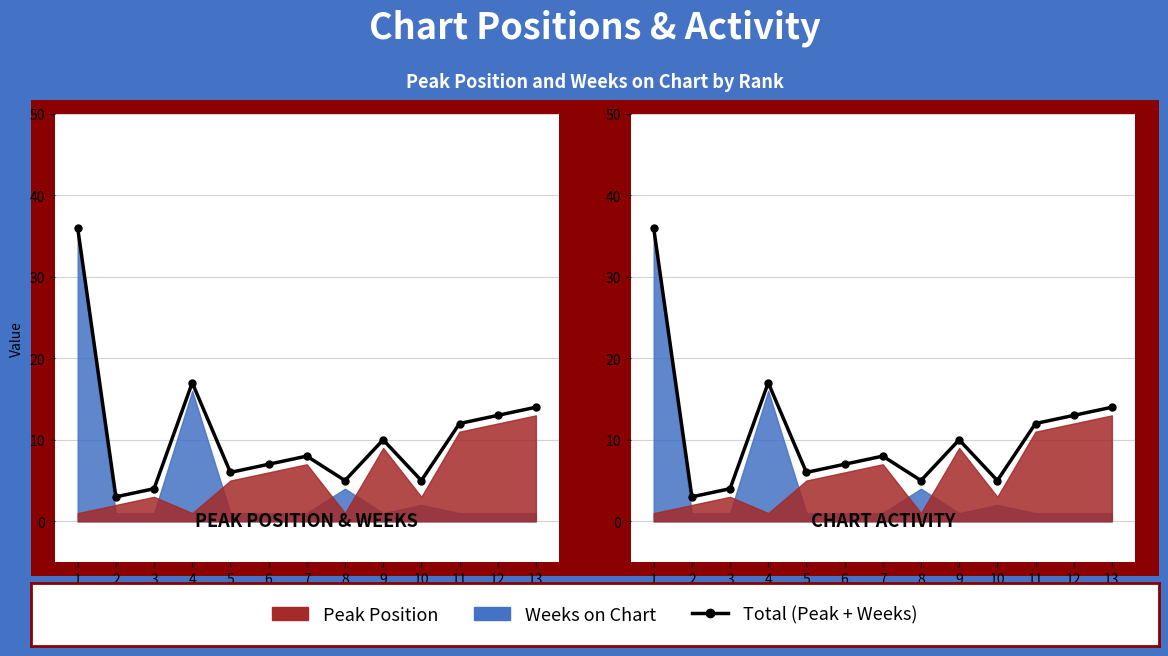

How many points are higher than both their immediate neighbors (excluding endpoints)?

3